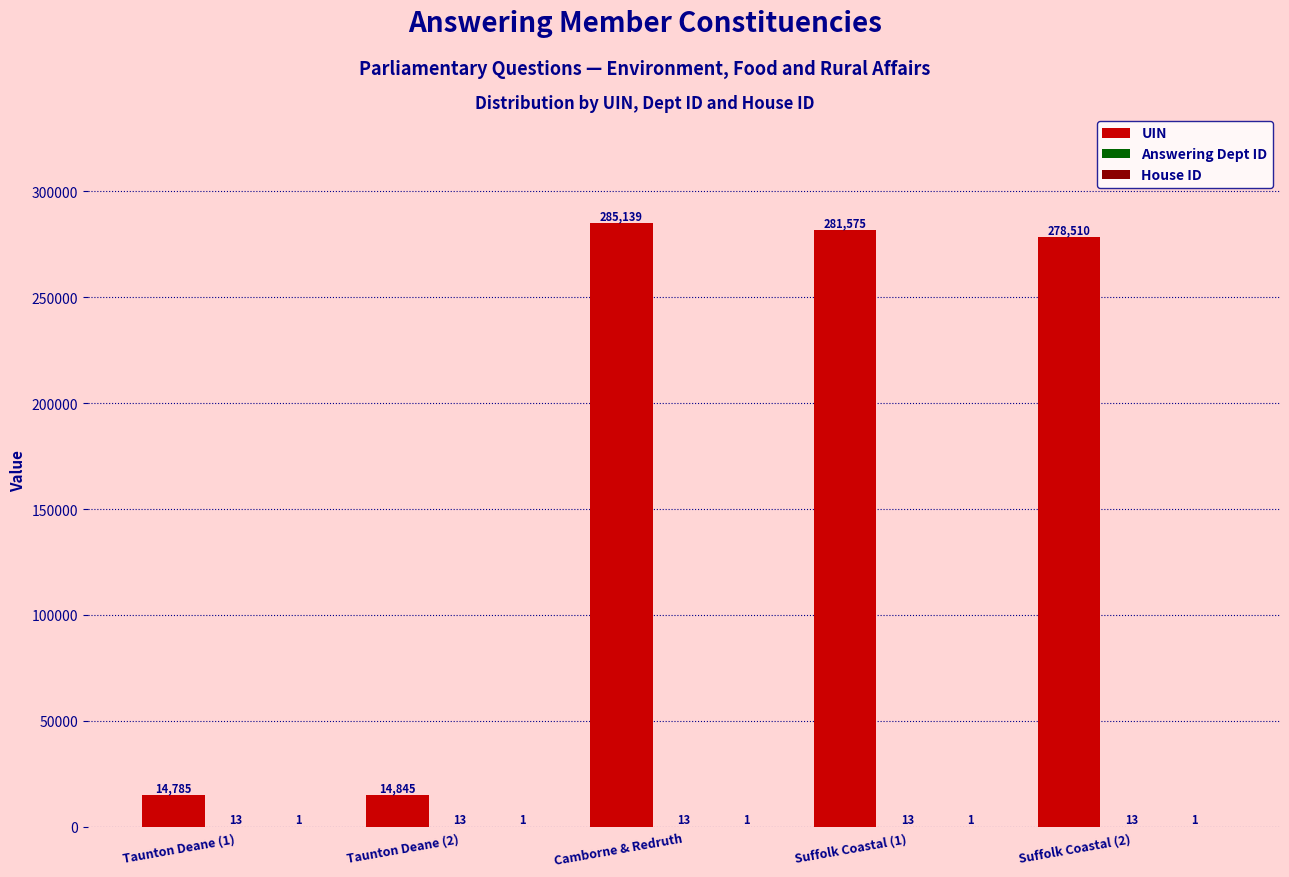

How many series are shown in this chart?

3